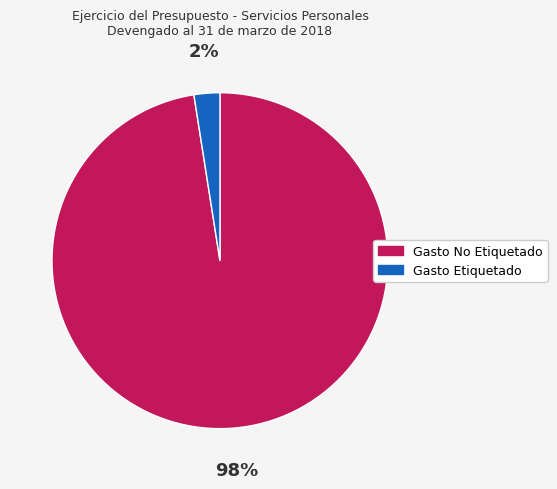

What is the largest slice in the pie chart?

Gasto No Etiquetado